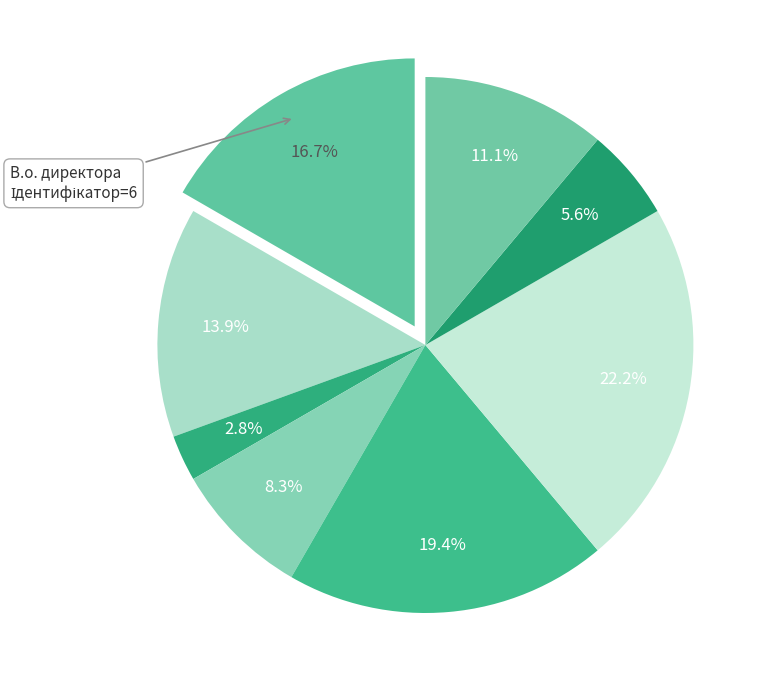

To the nearest percent, what portion does Генеральний директор represent?

3%